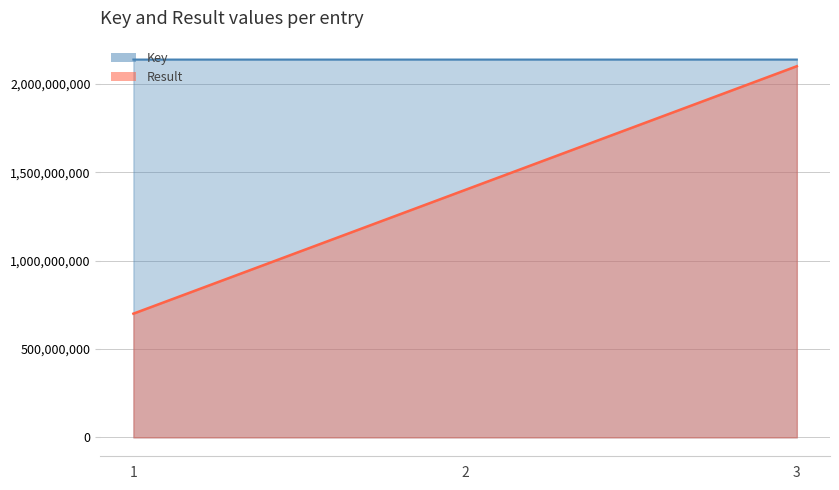

Rank the categories by value from highest to lowest.

3, 1, 2